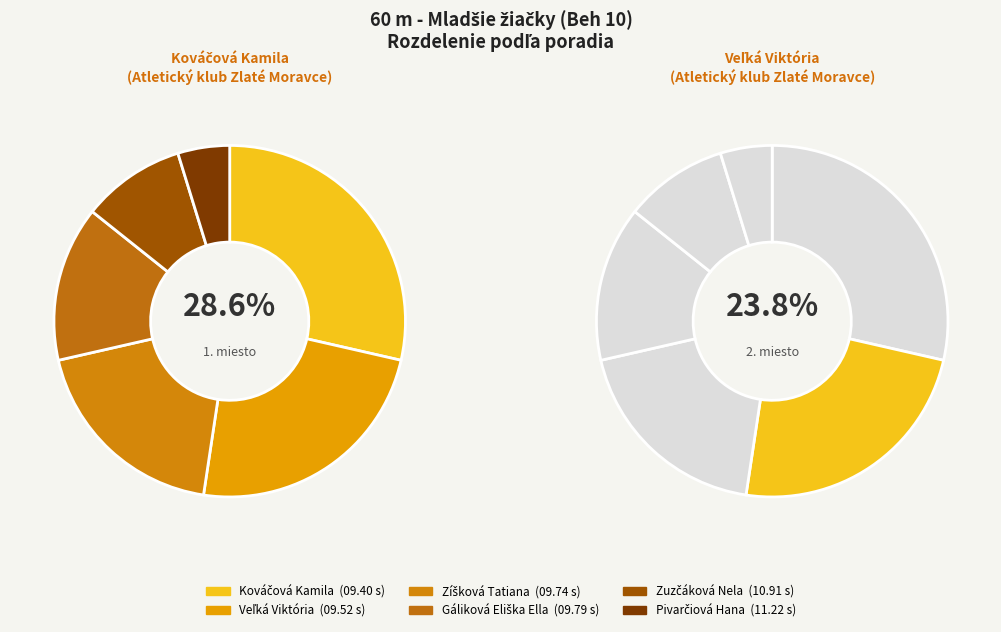

Is Pivarčiová Hana the majority of the pie?

No